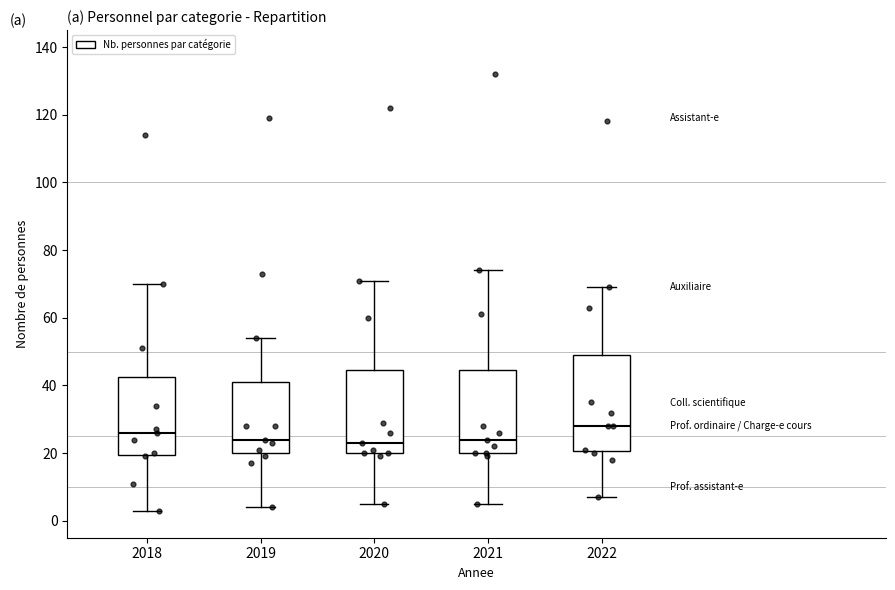

Reading left to right, transcribe this box plot: for each box, give where its median line is, the range the box spans, and where its two whiskers end, as read against the y-axis. The values are not printed on the chart, so give them approximately, as read against the axis.

2018: median 26, box 20 to 42, whiskers 4 to 70
2019: median 24, box 20 to 42, whiskers 4 to 54
2020: median 24, box 20 to 44, whiskers 6 to 72
2021: median 24, box 20 to 44, whiskers 6 to 74
2022: median 28, box 20 to 50, whiskers 8 to 70